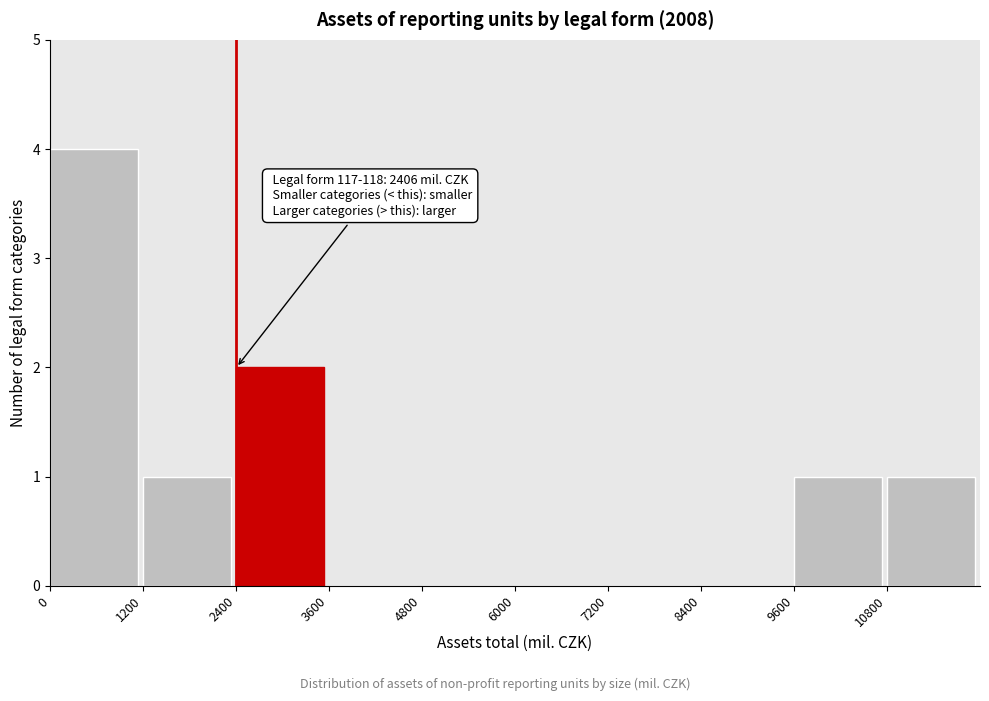

Over which range of the x-axis is the bar tallest?

0 to 1200